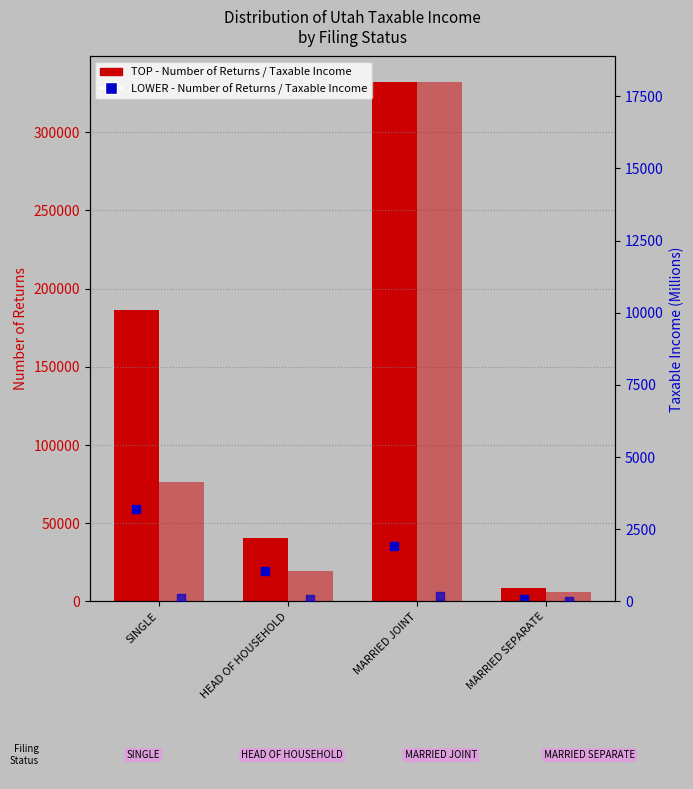

Is the value of LOWER - Number of Returns at MARRIED SEPARATE greater than the value of LOWER - Taxable Income (M) at SINGLE?

Yes